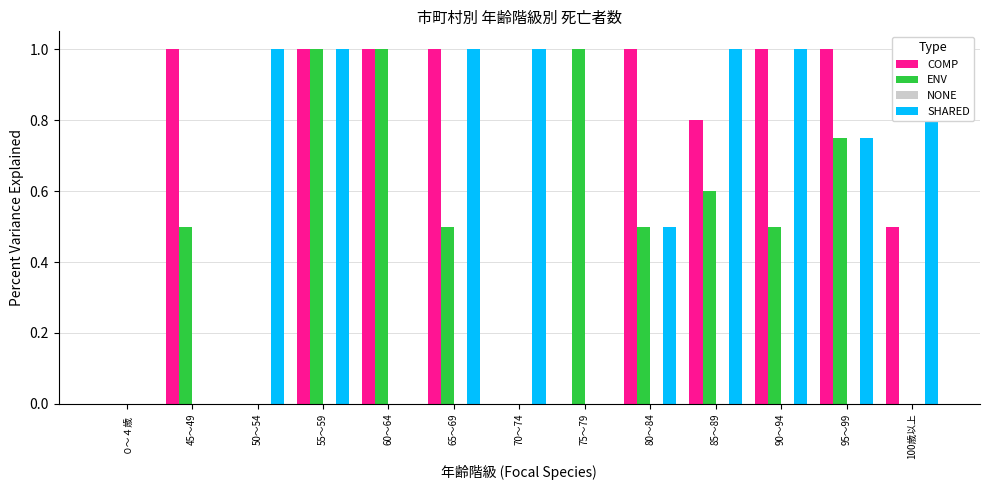

Where is SHARED nearest to the value 0?

０～４歳